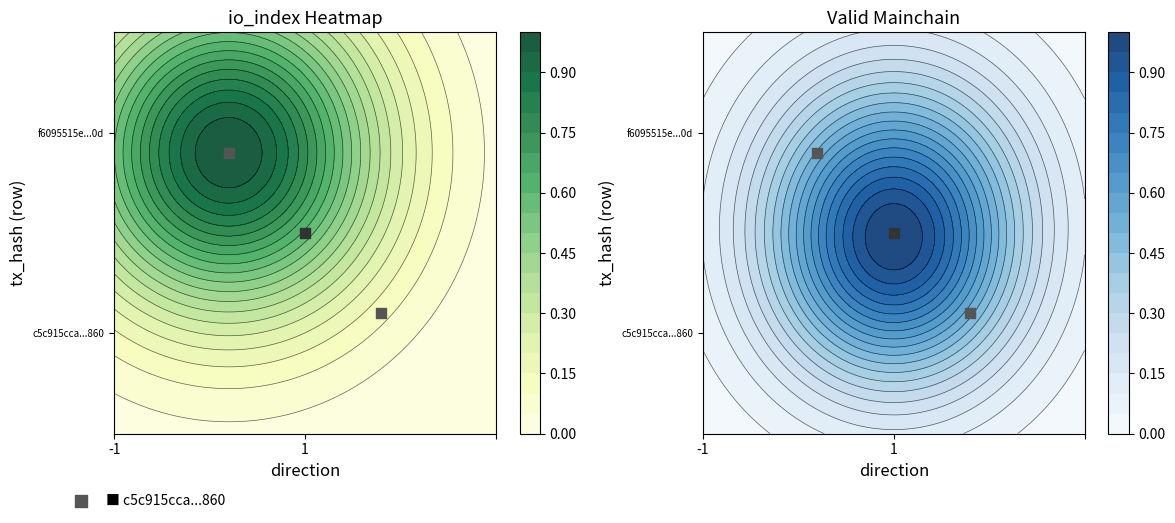

The value of c5c915cca...860 dir=-1 at 1 is 0.5. True or false?

False